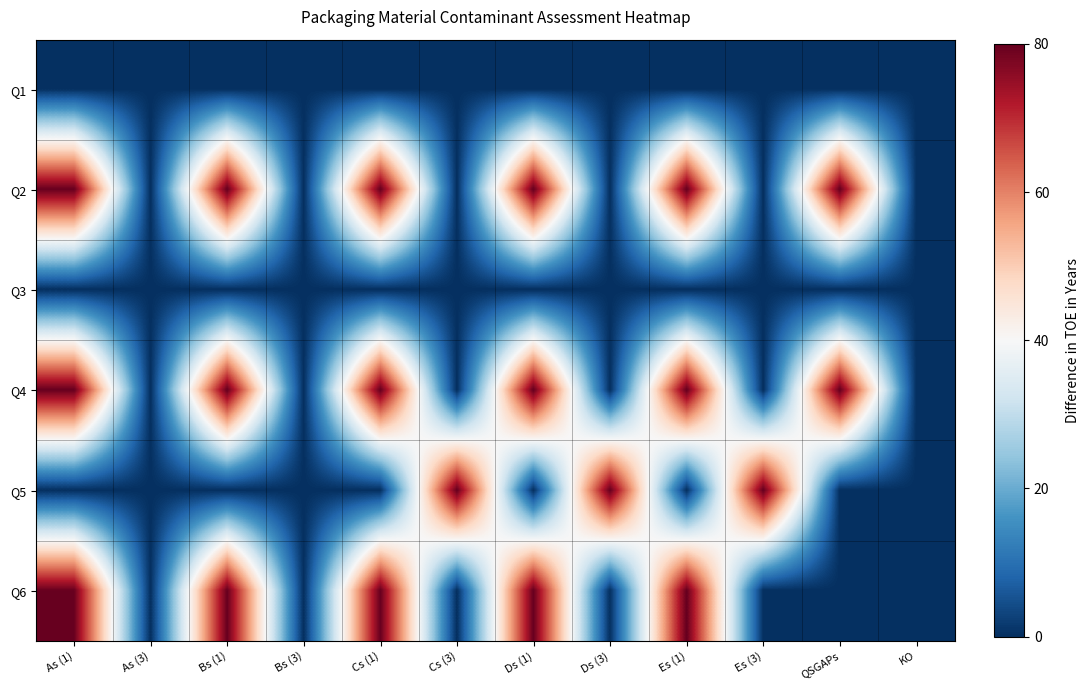

Which label corresponds to the smallest value in the chart?

As (1)